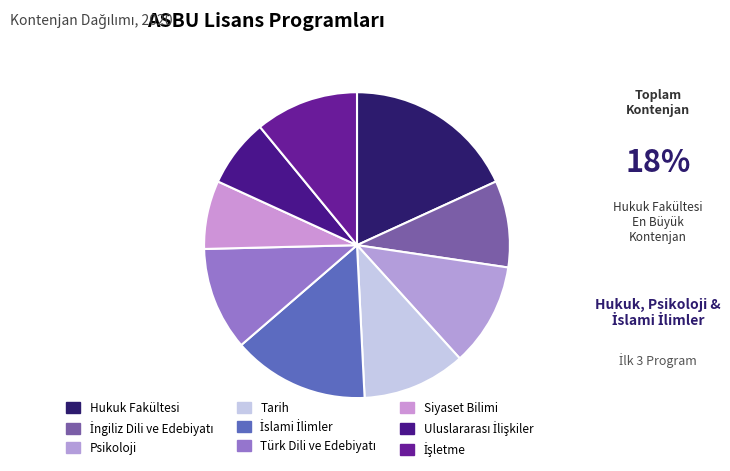

Is it true that İslami İlimler is 14% of the pie?

True